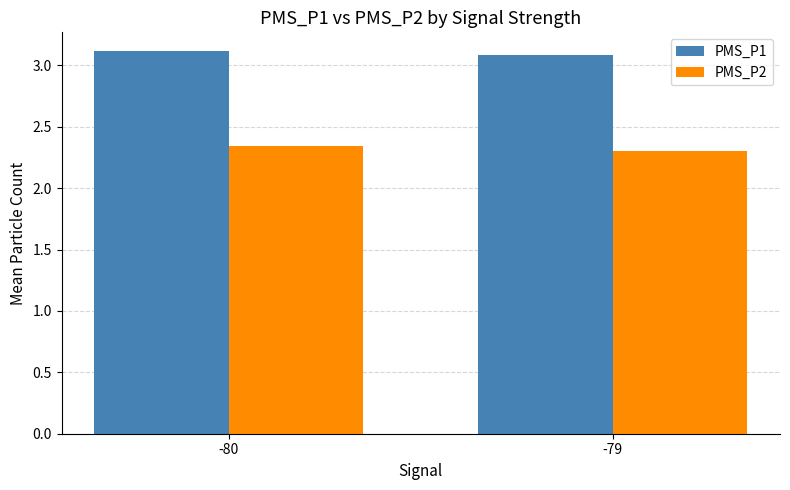

Which category has the lowest value in the PMS_P2 series?

-79